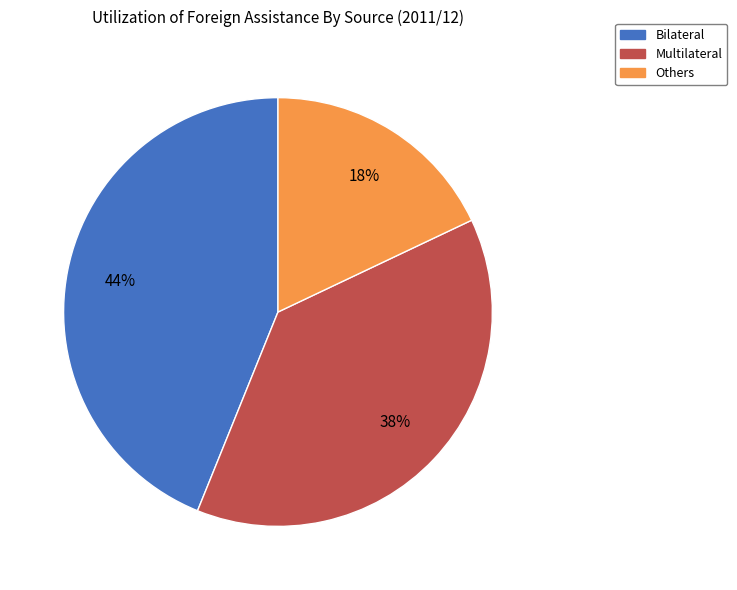

Is it true that Bilateral is 34% of the pie?

False